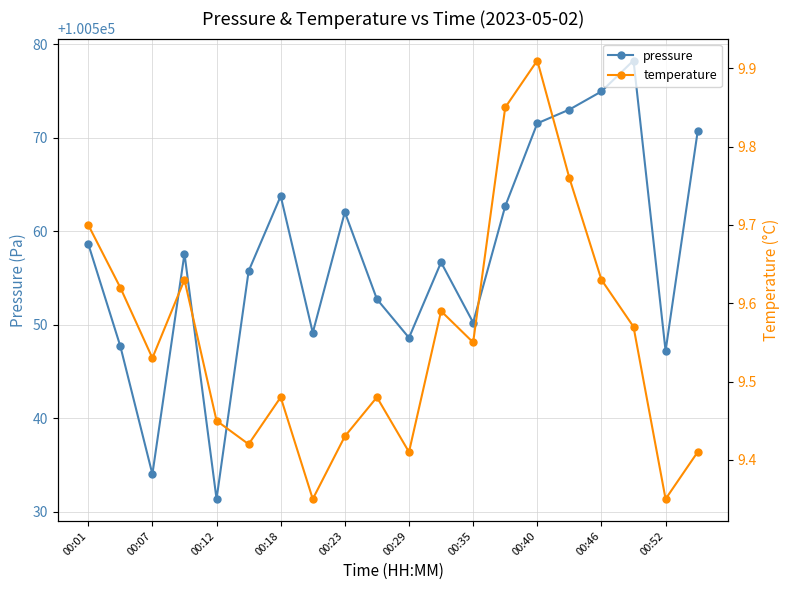

What is the sum of all temperature values?

191.1